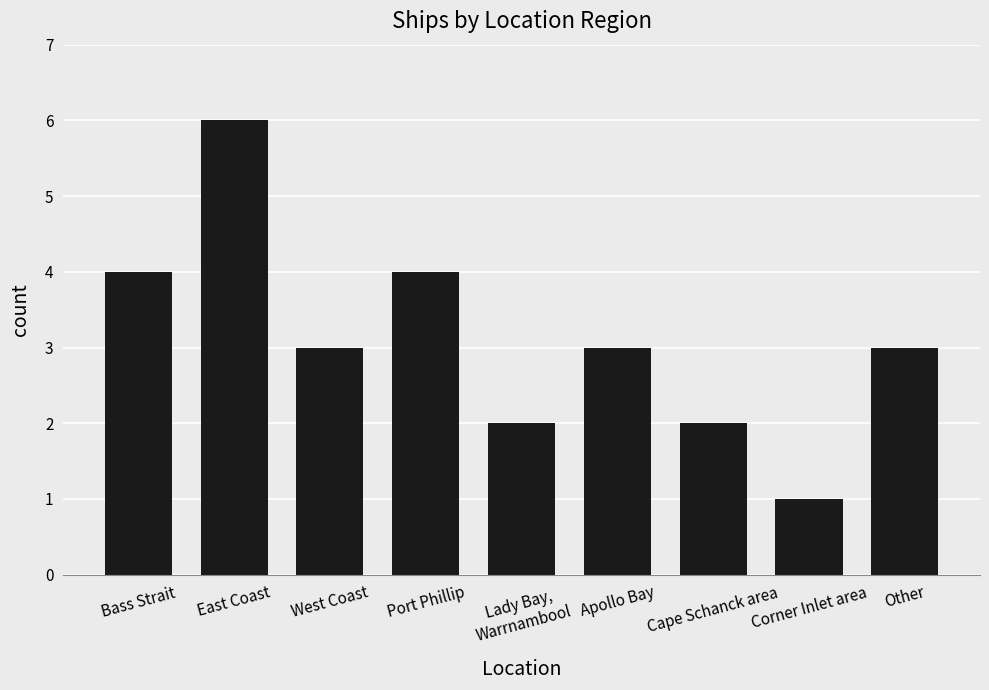

Reading left to right, transcribe all the data shown in this chart.

4	6	3	4	2	3	2	1	3